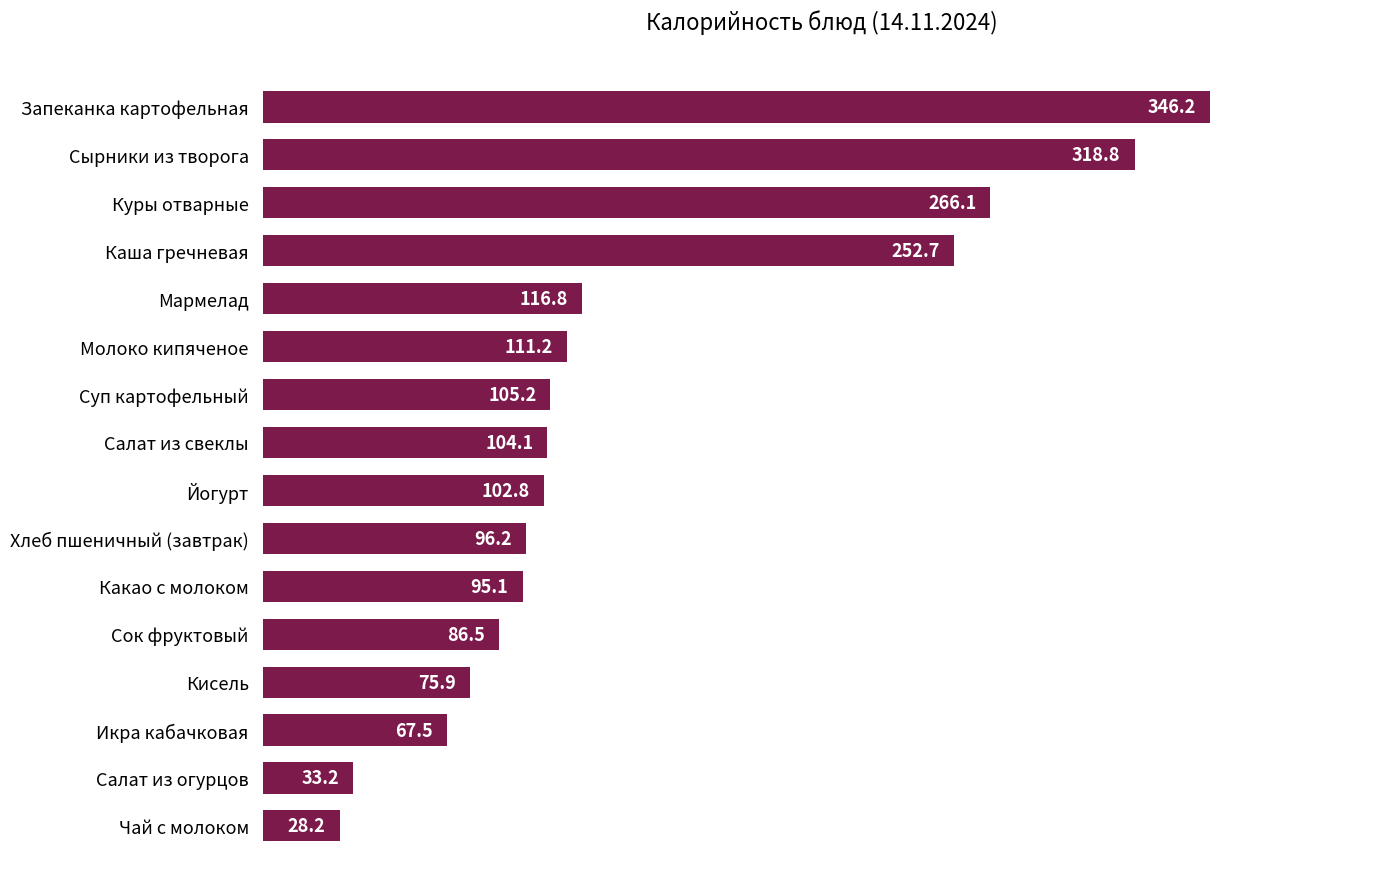

Rank the categories by value from highest to lowest.

Запеканка картофельная, Сырники из творога, Куры отварные, Каша гречневая, Мармелад, Молоко кипяченое, Суп картофельный, Салат из свеклы, Йогурт, Хлеб пшеничный (завтрак), Какао с молоком, Сок фруктовый, Кисель, Икра кабачковая, Салат из огурцов, Чай с молоком